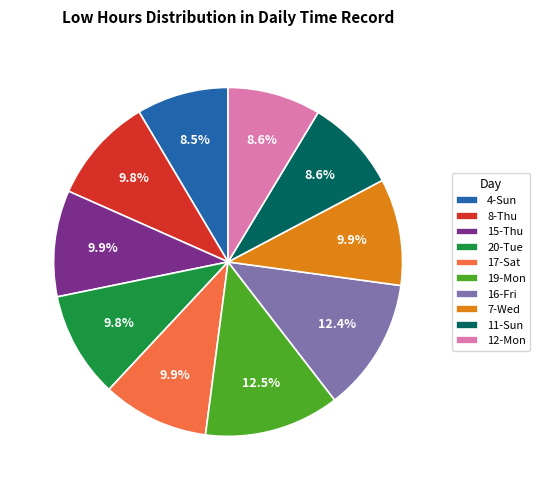

What percentage is NOT represented by 4-Sun?

91.5%